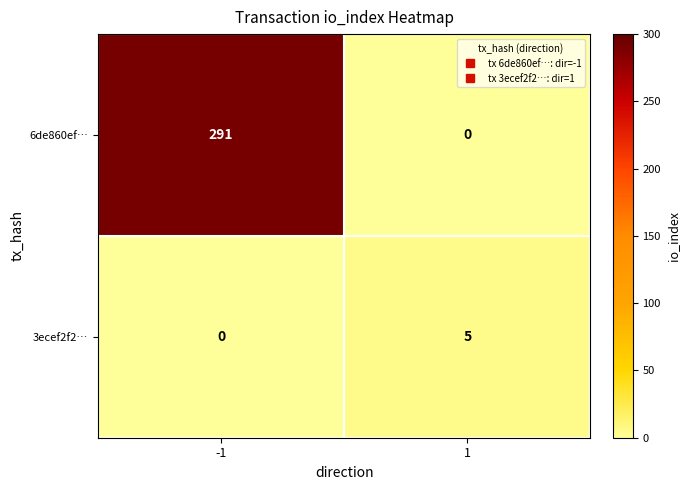

Reading left to right, what are all the values shown in this chart?

6de860ef…: 291	0
3ecef2f2…: 0	5